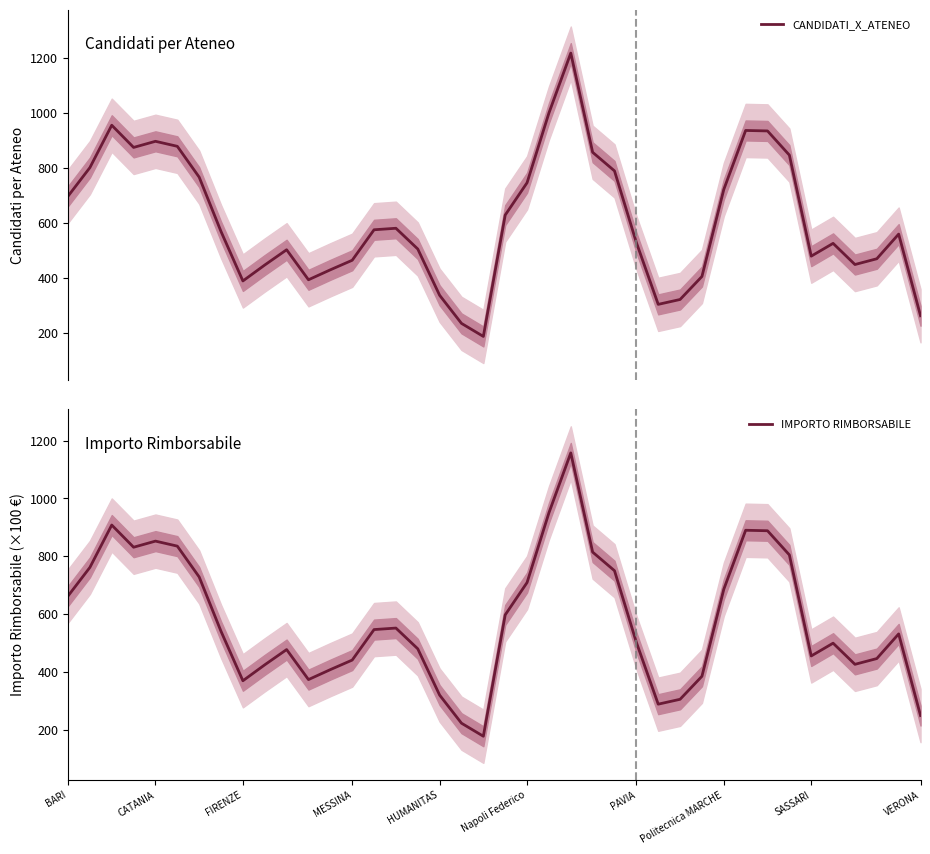

What is the maximum value for IMPORTO RIMBORSABILE?

1157.2